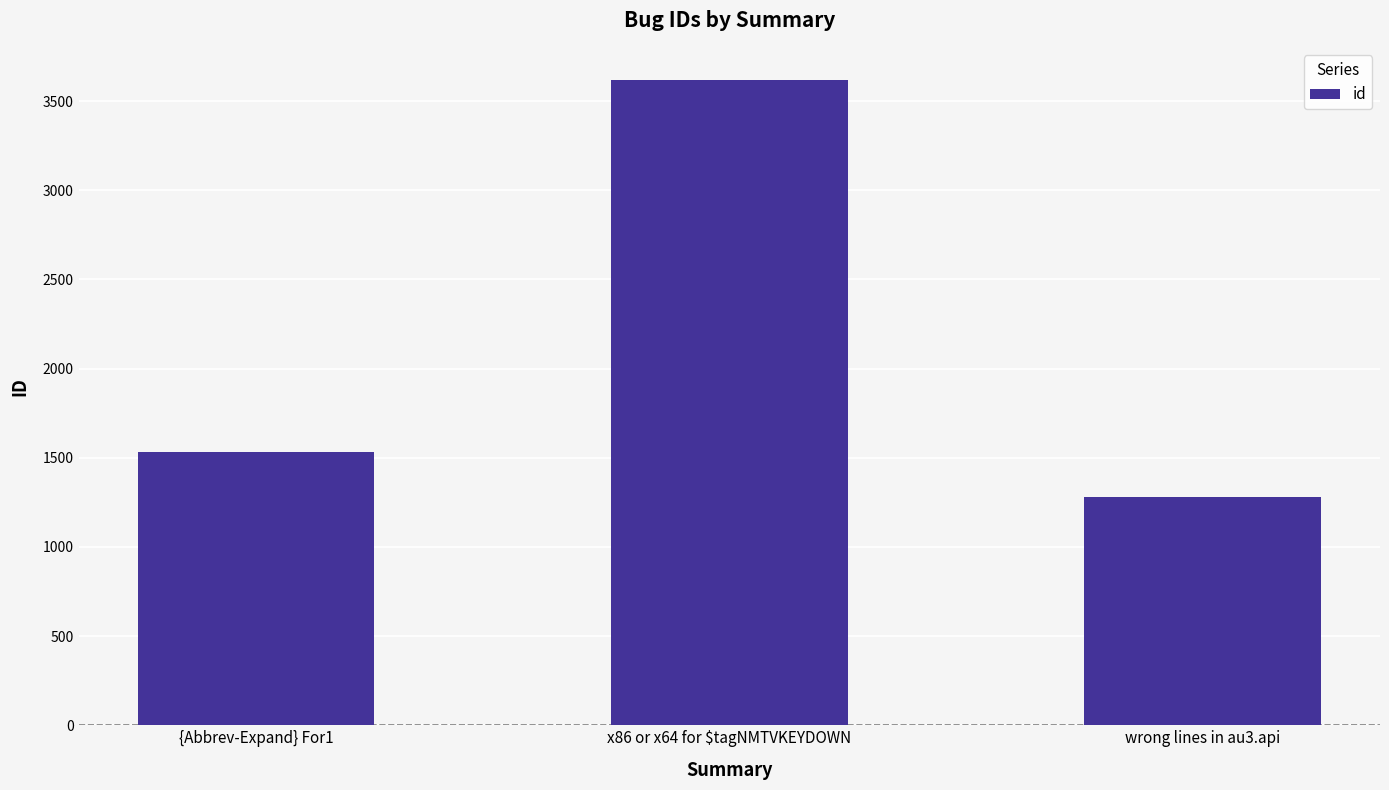

How many distinct data groups are displayed?

1